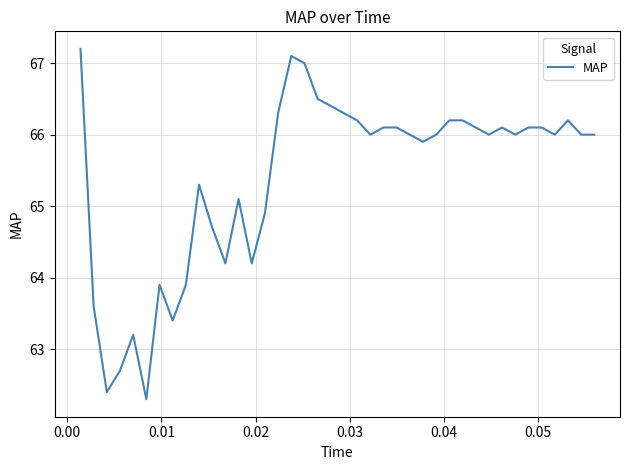

Reading right to left, what are all the values shown in this chart?

66.0	66.0	66.2	66.0	66.1	66.1	66.0	66.1	66.0	66.1	66.2	66.2	66.0	65.9	66.0	66.1	66.1	66.0	66.2	66.3	66.4	66.5	67.0	67.1	66.3	64.9	64.2	65.1	64.2	64.7	65.3	63.9	63.4	63.9	62.3	63.2	62.7	62.4	63.6	67.2